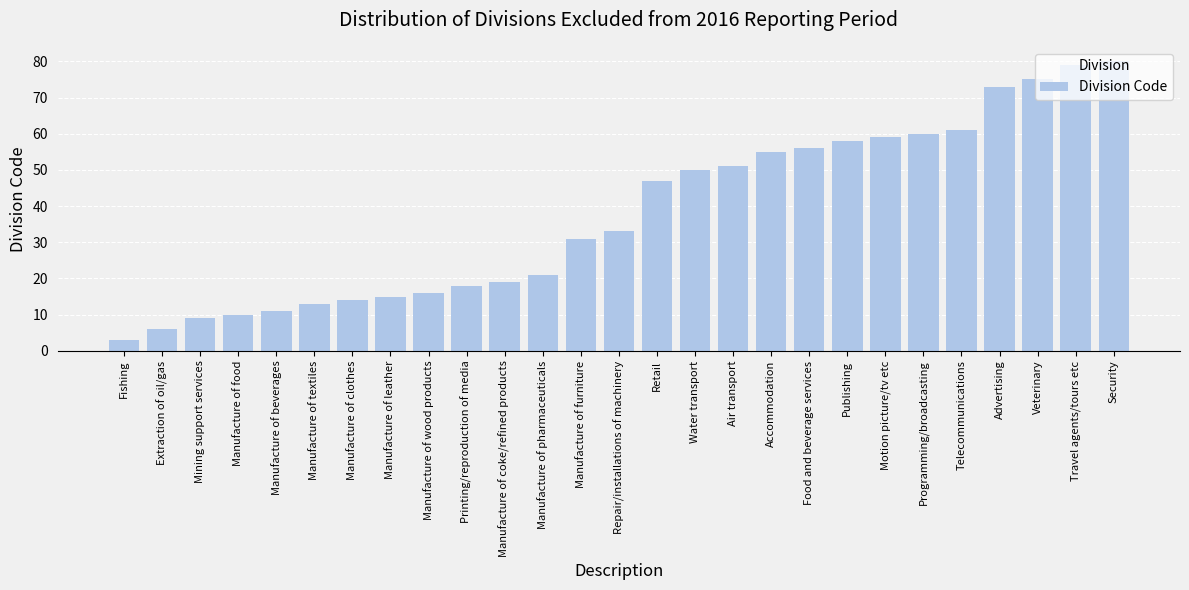

At which label is the value closest to 41?

Retail